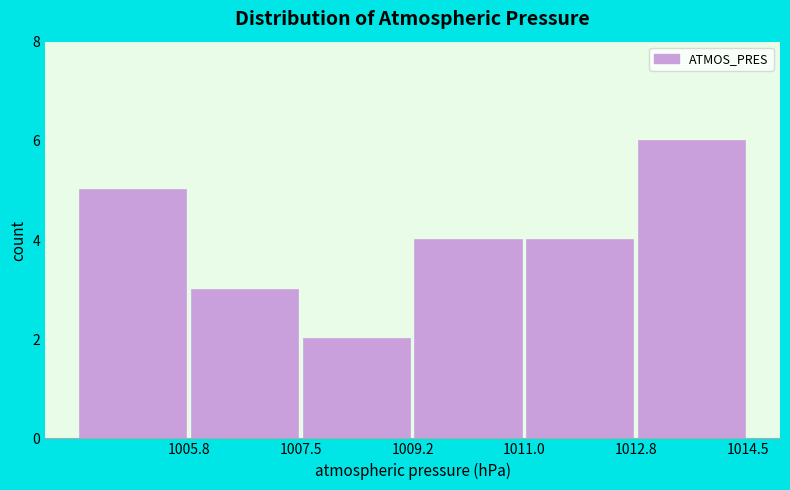

Reading left to right, list every bar in this chart as the range it spans on the x-axis followed by its height. Neither the bar edges nor the heights are printed on the chart, so give them approximately, as read against the axes.

1004.00 to 1005.75: 5
1005.75 to 1007.50: 3
1007.50 to 1009.25: 2
1009.25 to 1011.00: 4
1011.00 to 1012.75: 4
1012.75 to 1014.50: 6